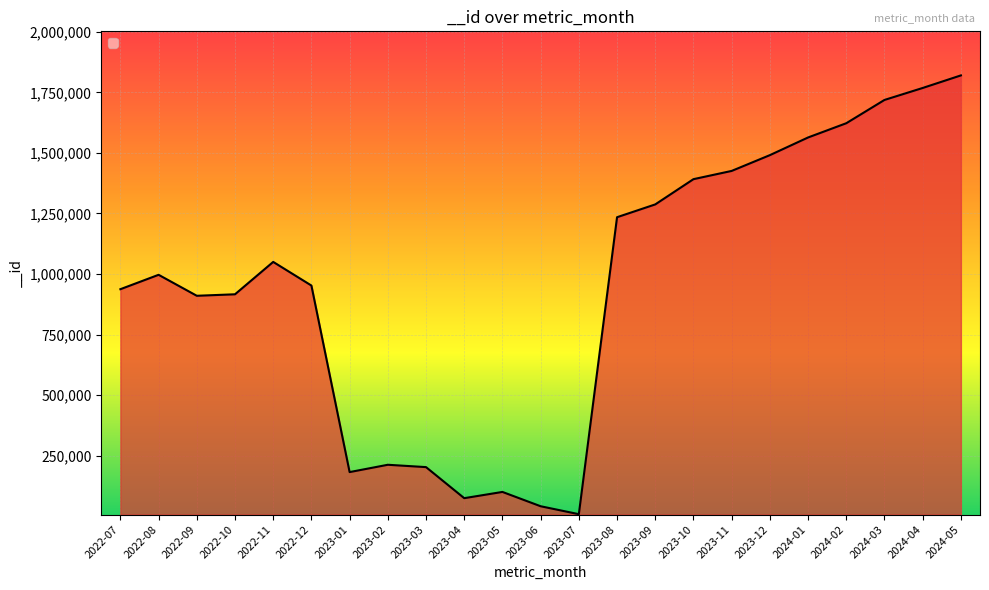

What is the change in value from 2022-07 to 2023-12?

+553597